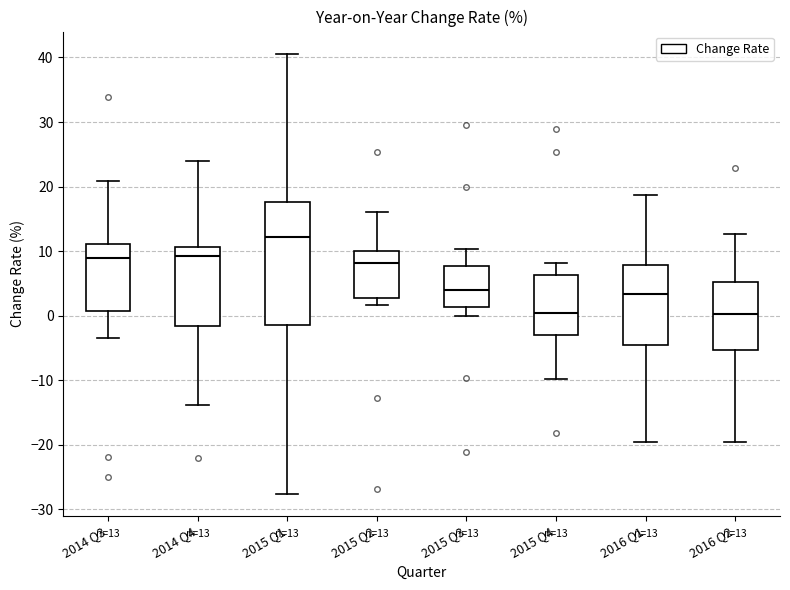

Which box has the highest median line?

2015 Q1